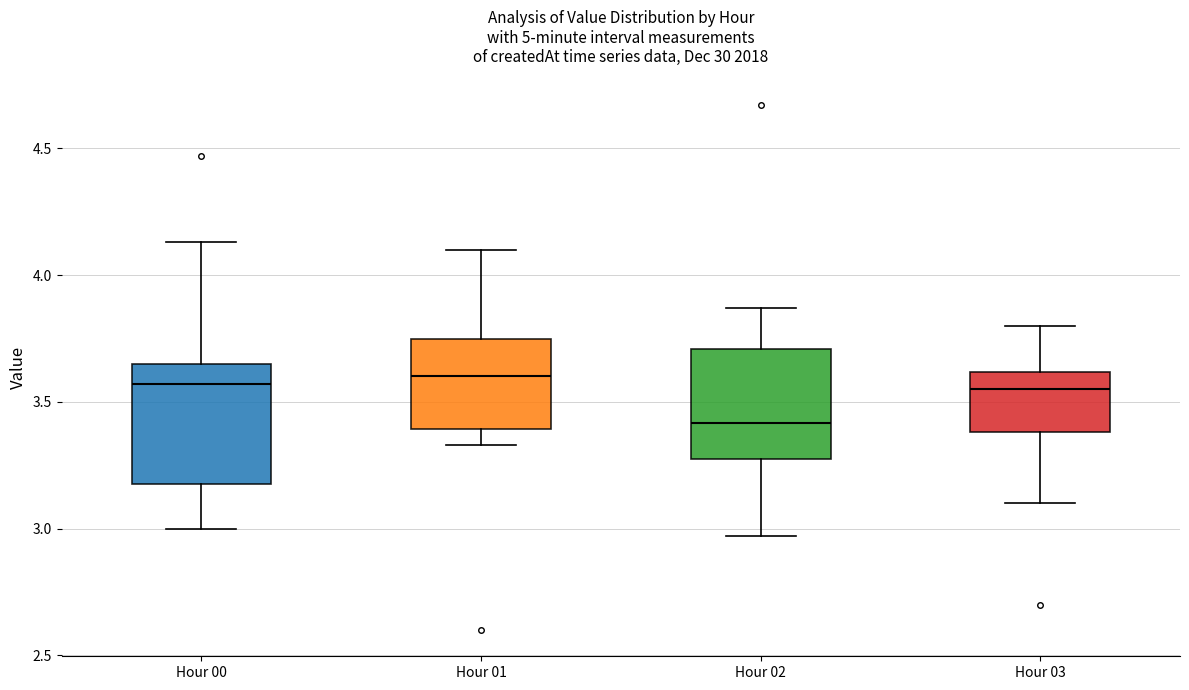

Reading left to right, transcribe this box plot: for each box, give where its median line is, the range the box spans, and where its two whiskers end, as read against the y-axis. The values are not printed on the chart, so give them approximately, as read against the axis.

Hour 00: median 3.55, box 3.20 to 3.65, whiskers 3.00 to 4.15
Hour 01: median 3.60, box 3.40 to 3.75, whiskers 3.35 to 4.10
Hour 02: median 3.40, box 3.30 to 3.70, whiskers 2.95 to 3.85
Hour 03: median 3.55, box 3.40 to 3.60, whiskers 3.10 to 3.80